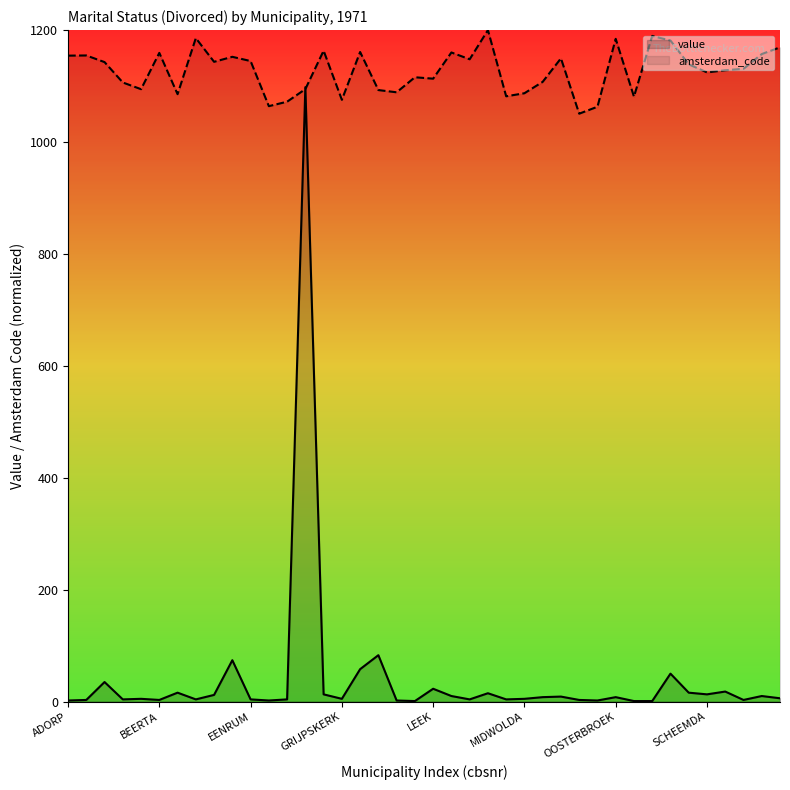

Which category has the highest value in the value series?

GRONINGEN